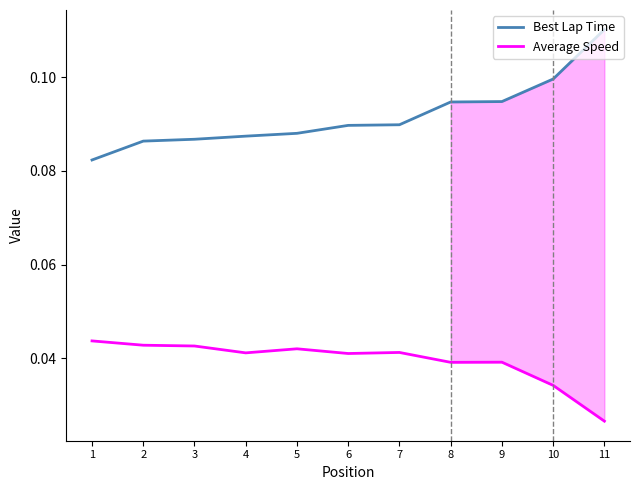

True or false: Best Lap Time and Average Speed cross at least once.

False